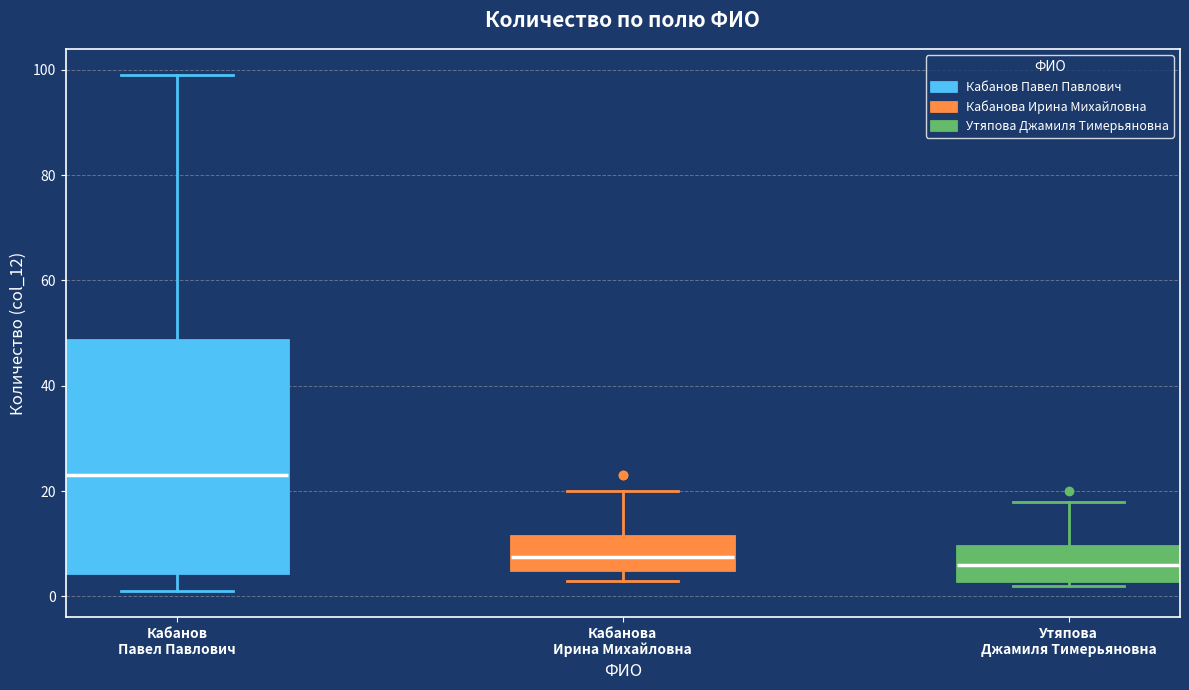

Reading left to right, transcribe this box plot: for each box, give where its median line is, the range the box spans, and where its two whiskers end, as read against the y-axis. The values are not printed on the chart, so give them approximately, as read against the axis.

Кабанов Павел Павлович: median 24, box 4 to 48, whiskers 2 to 100
Кабанова Ирина Михайловна: median 8, box 6 to 12, whiskers 4 to 20
Утяпова Джамиля Тимерьяновна: median 6, box 4 to 10, whiskers 2 to 18